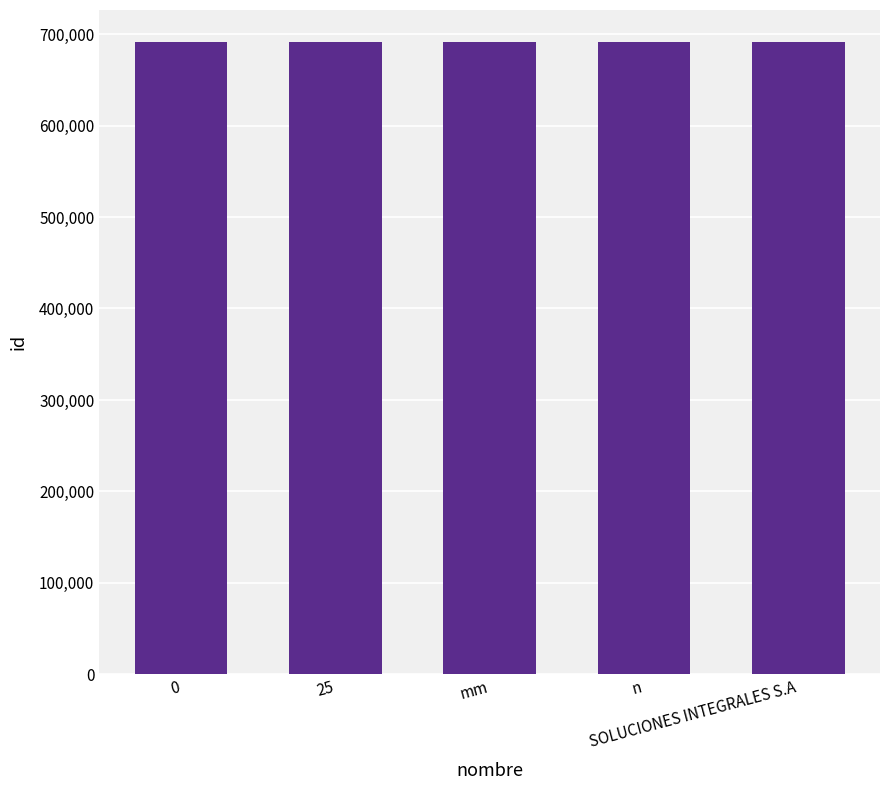

True or false: the data shows 691689 at n.

True